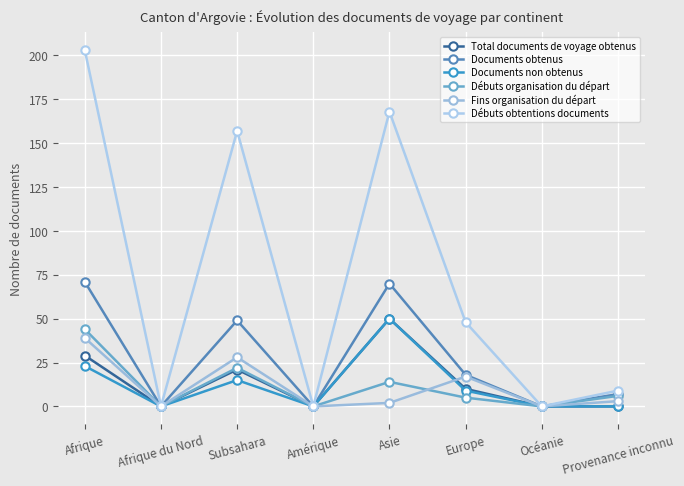

At which category does the chart reach its minimum across all series?

Afrique du Nord